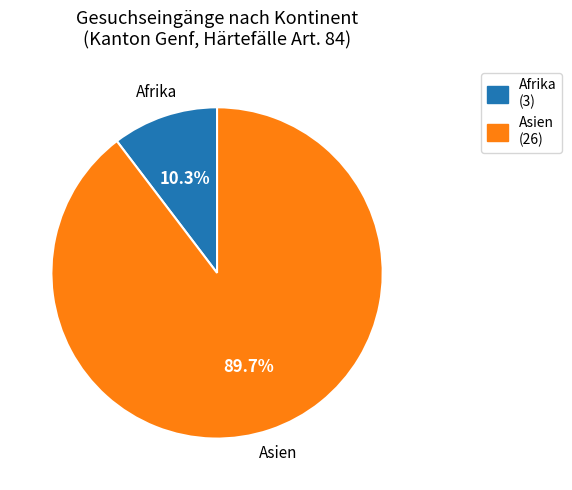

Is there a majority slice in this chart?

Yes